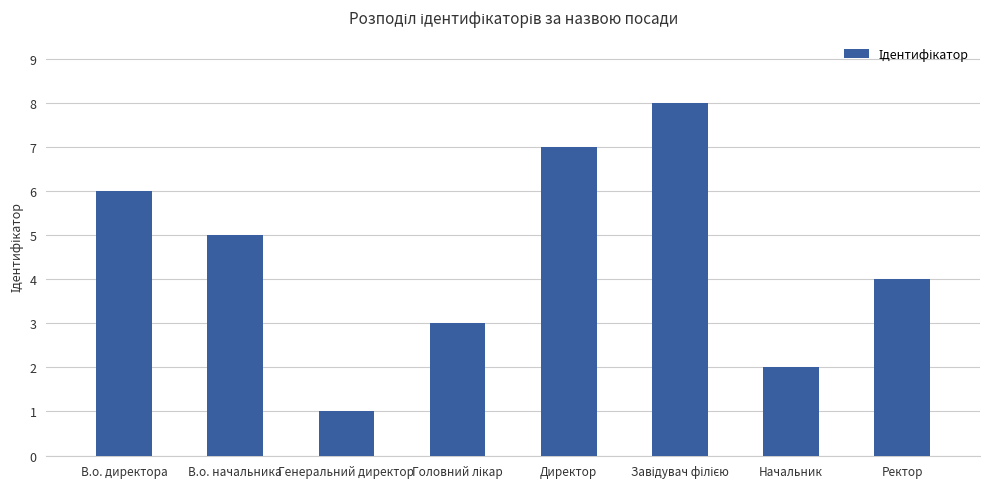

How many bars are there in total?

8